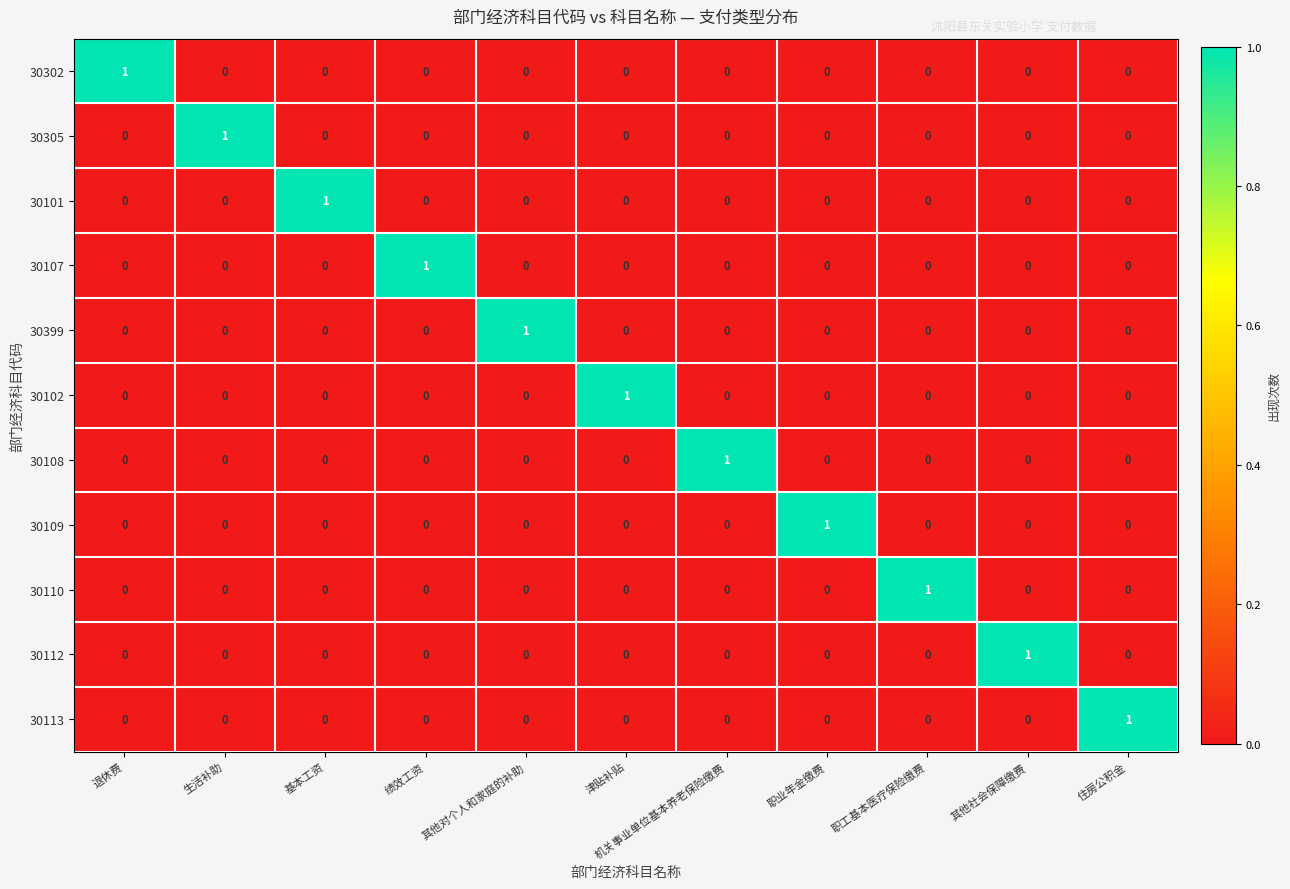

The 30113 series shows -1 at 生活补助. True or false?

False